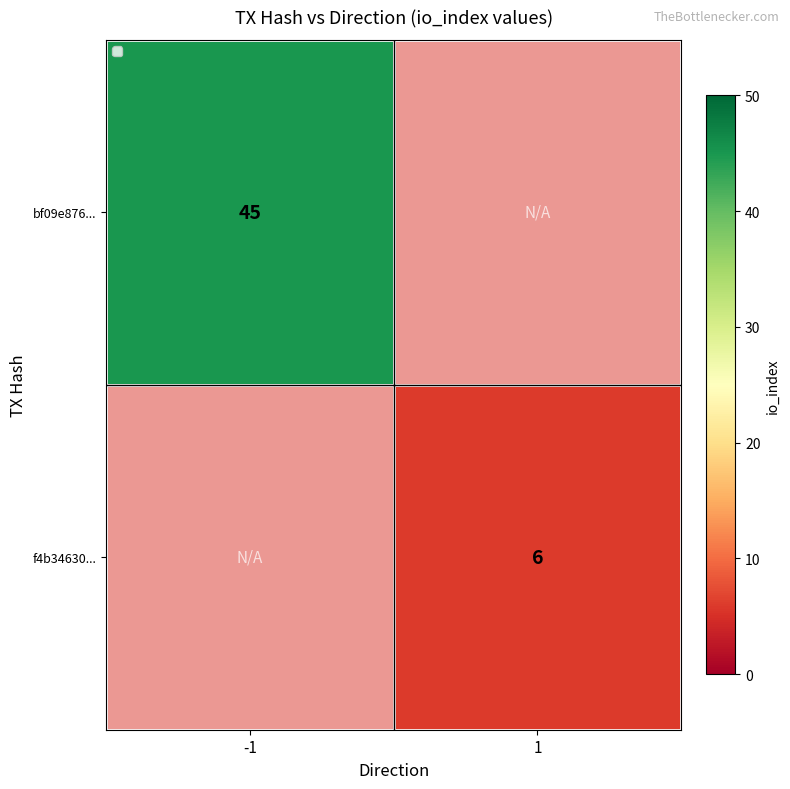

The f4b34630... series shows 3 at 1. True or false?

False